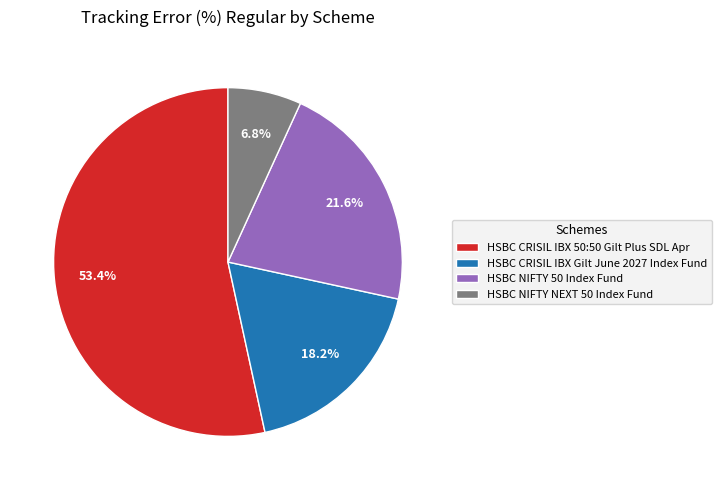

To the nearest percent, what is the difference between the HSBC NIFTY 50 Index Fund and HSBC NIFTY NEXT 50 Index Fund slice percentages?

15%